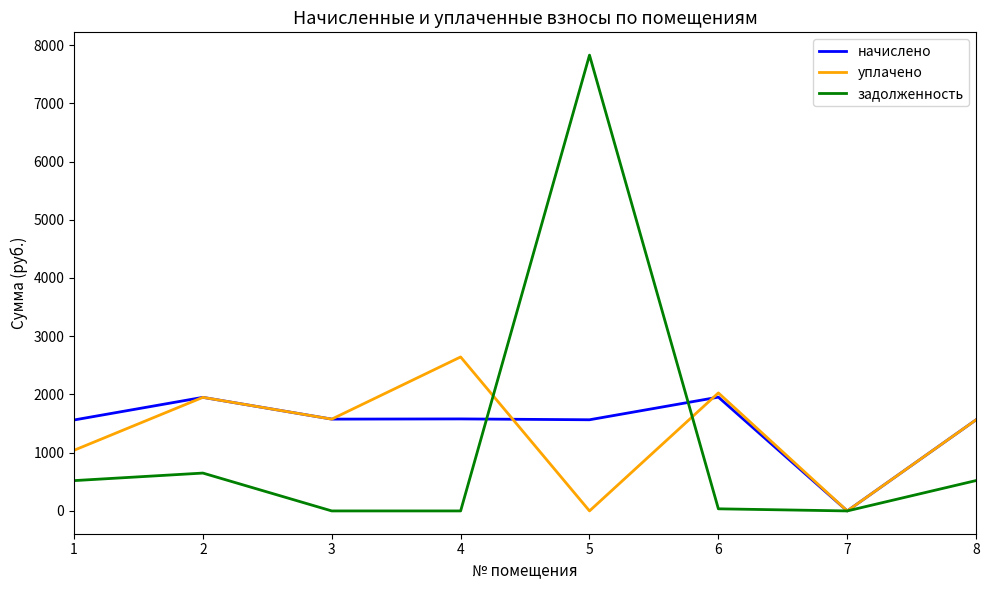

What is the average value of the задолженность series?

1194.4